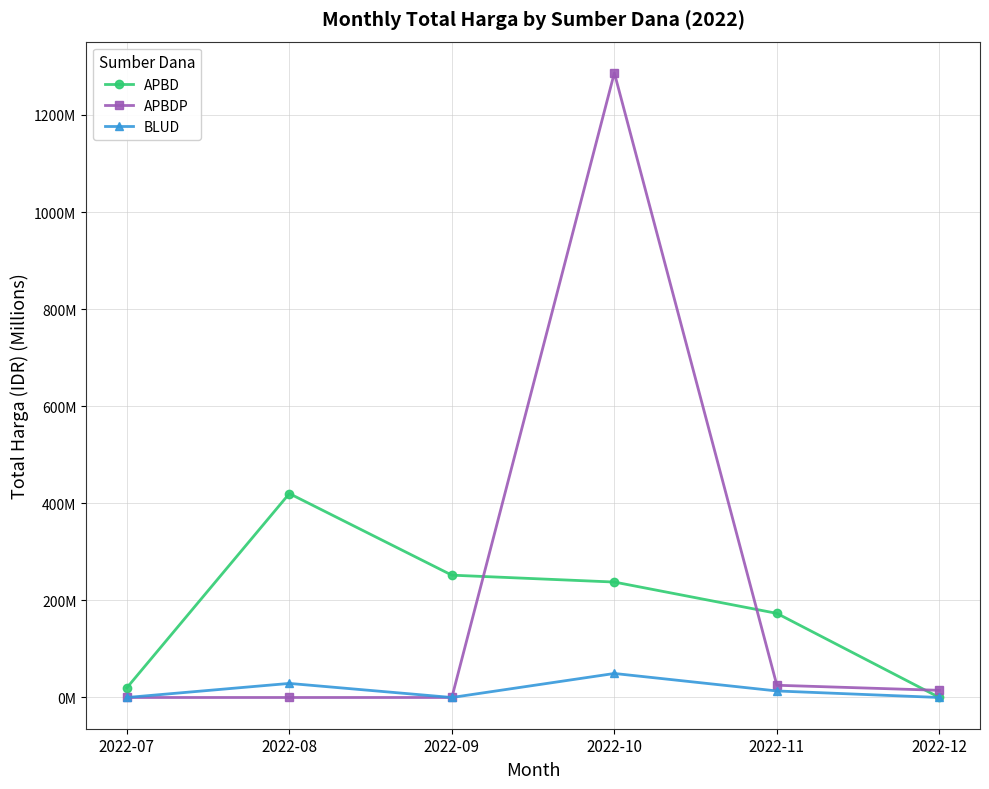

What is the spread (max minus min) of values at 2022-07?

19.9